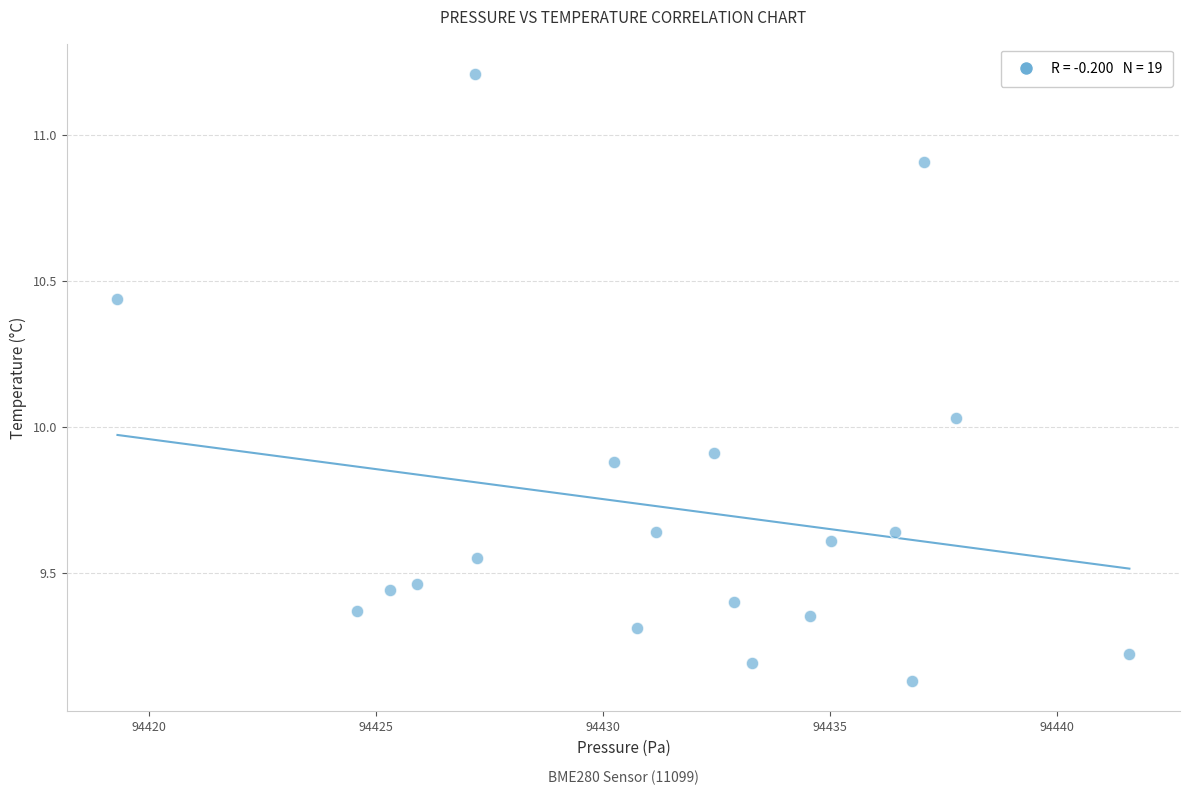

What is the range of X values (max minus min)?

22.3